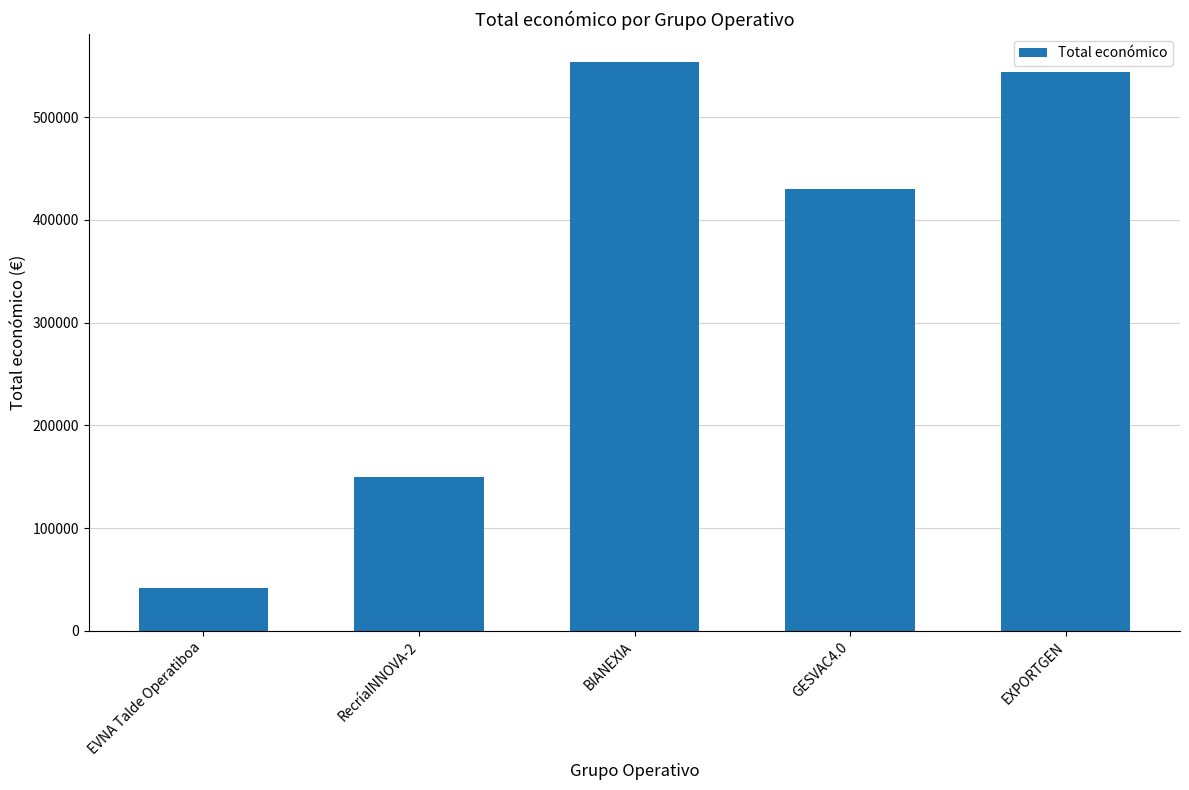

What is the value of the 1st bar from the left?

42072